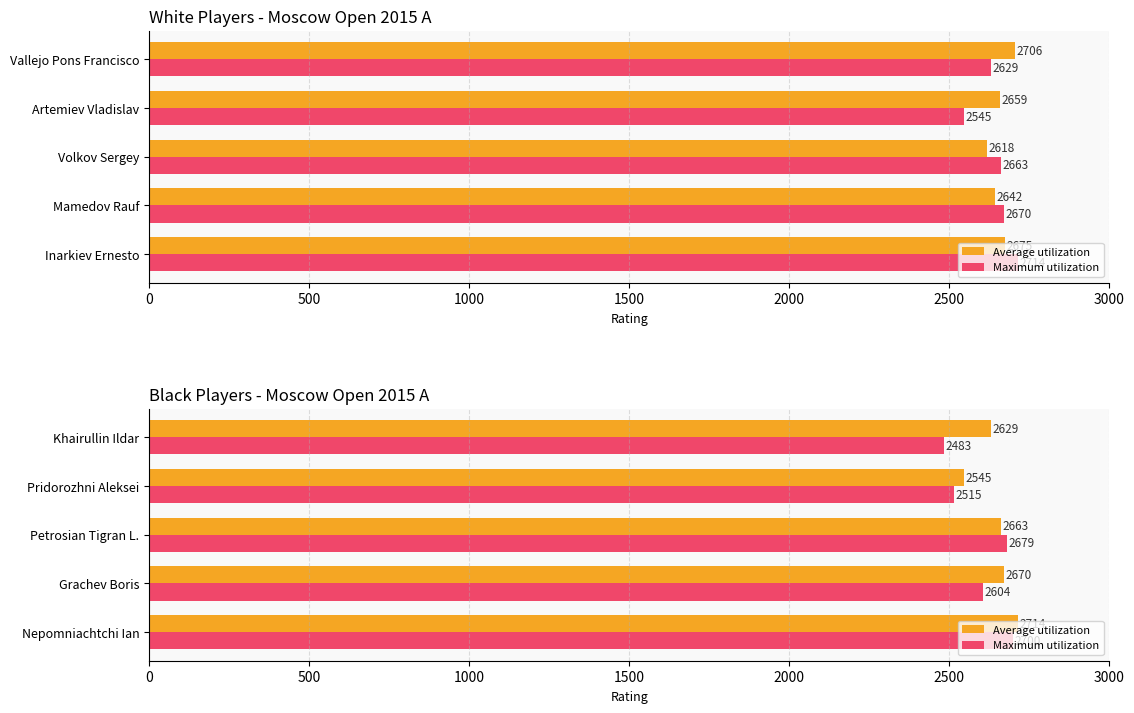

What is the sum of all Maximum utilization values?

12981